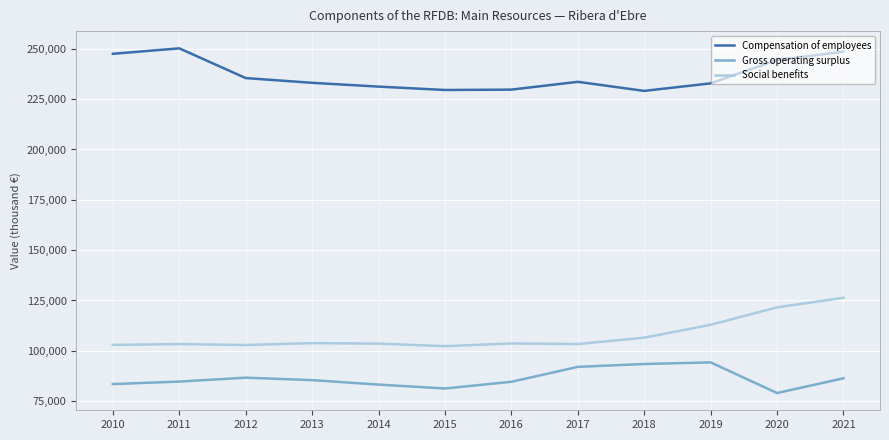

True or false: Gross operating surplus and Social benefits cross at least once.

False